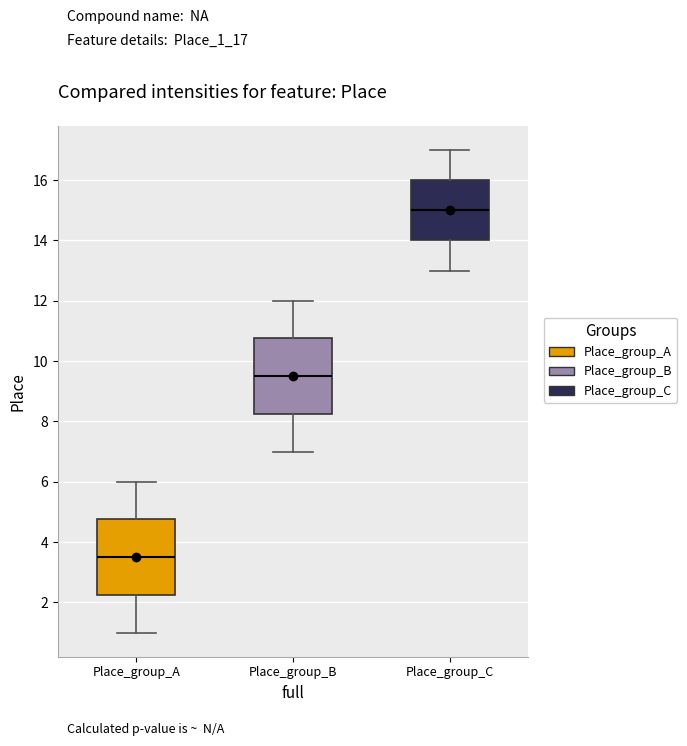

Reading left to right, read every box against the y-axis: the position of its median line, the range the box covers, and the ends of its whiskers. The values are not printed on the chart, so give them approximately, as read against the axis.

Place_group_A: median 3.6, box 2.2 to 4.8, whiskers 1.0 to 6.0
Place_group_B: median 9.6, box 8.2 to 10.8, whiskers 7.0 to 12.0
Place_group_C: median 15.0, box 14.0 to 16.0, whiskers 13.0 to 17.0